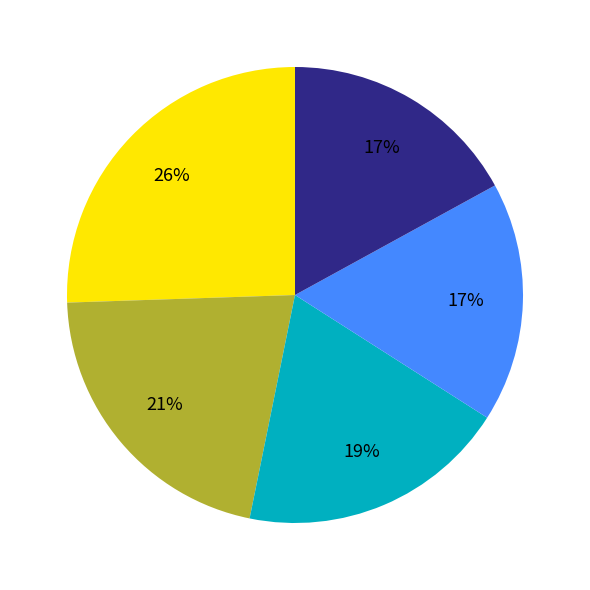

To the nearest percent, what is the average slice percentage?

20%